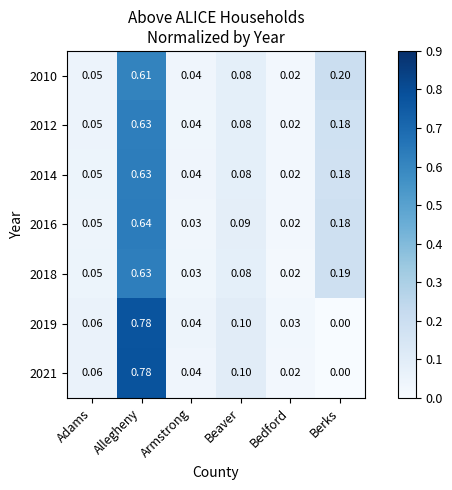

Is the value of 2016 at Bedford greater than the value of 2018 at Allegheny?

No